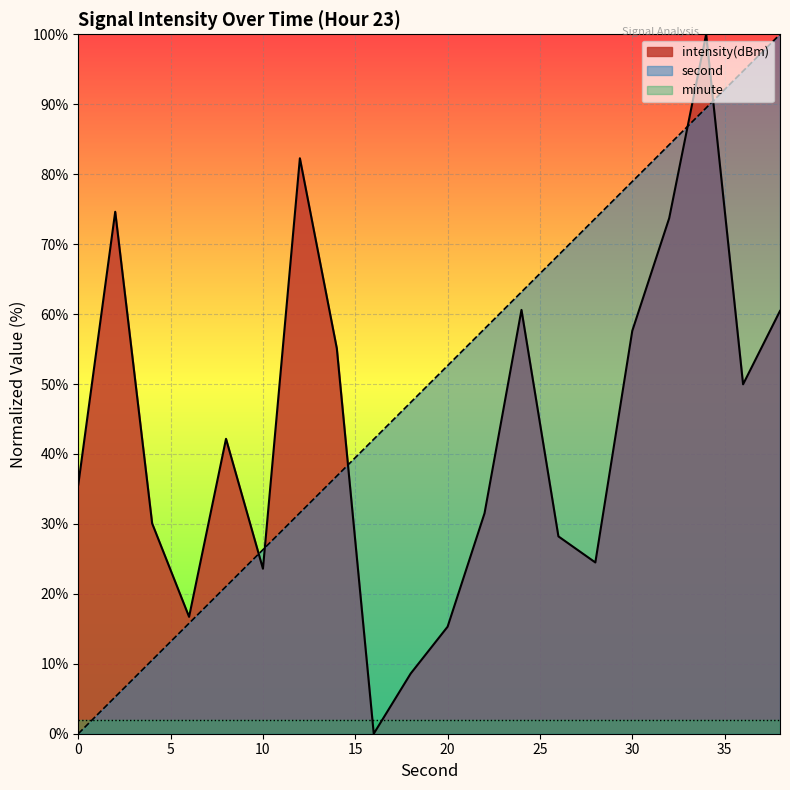

Where does the second series first go above 52?

20